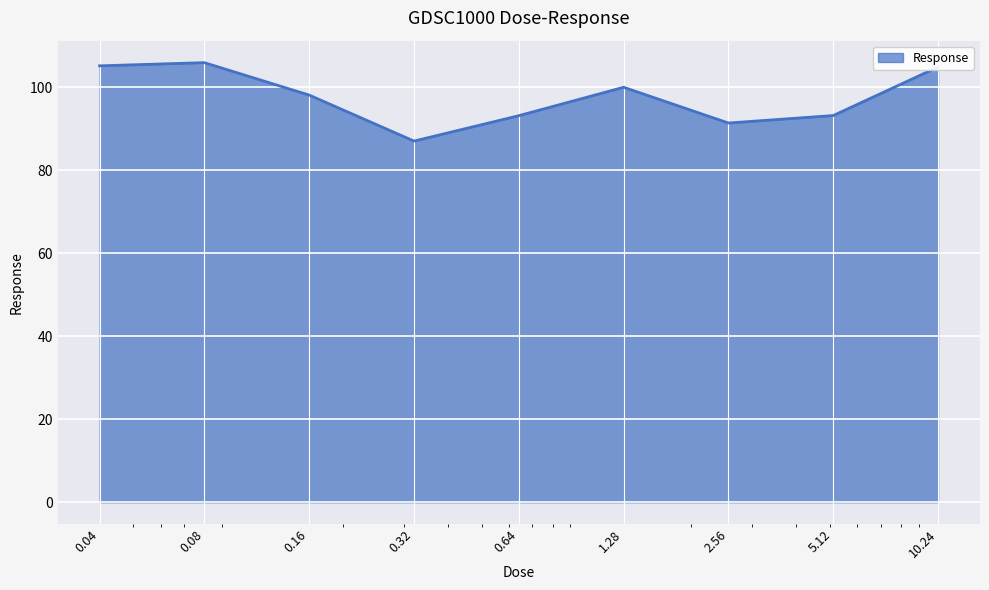

What is the greatest value displayed?

106.0